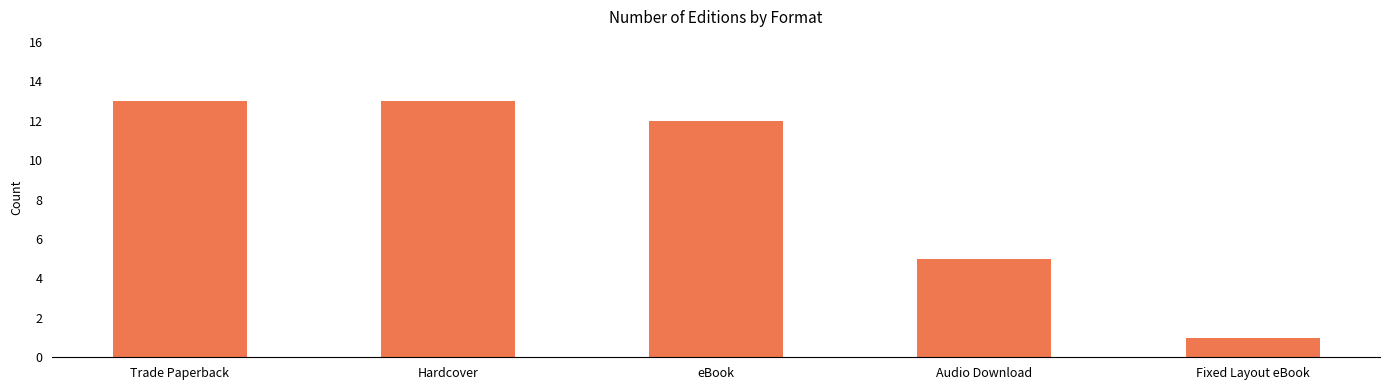

How many data points does each series have?

5